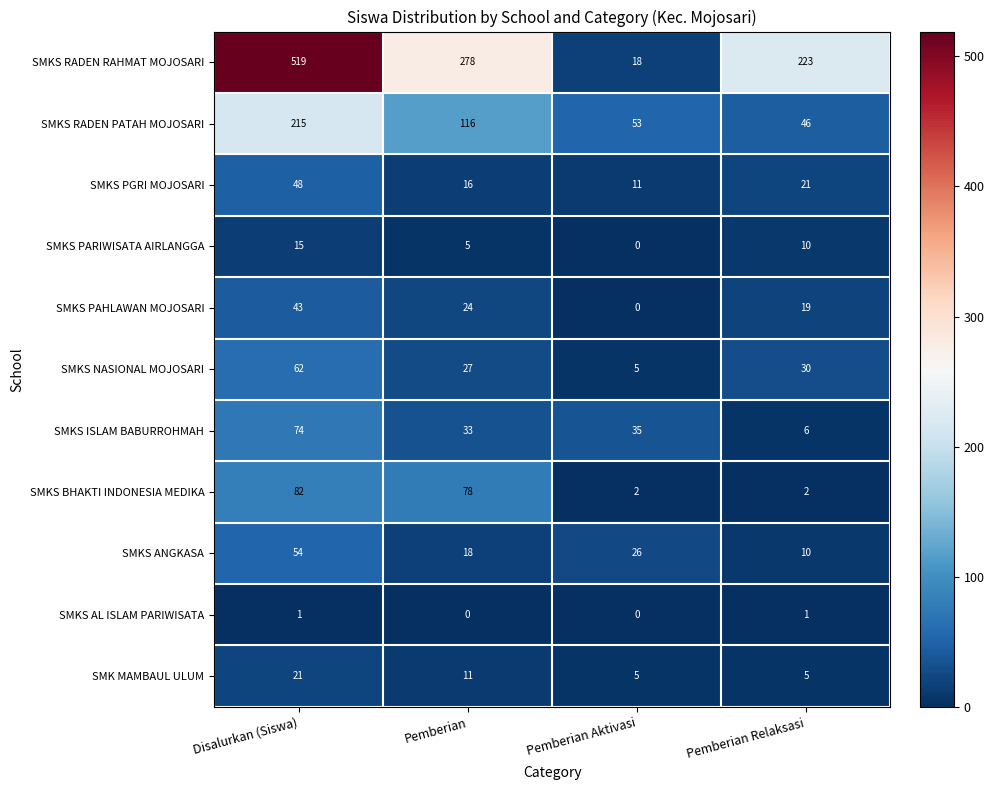

List the labels in order of SMKS PARIWISATA AIRLANGGA value, largest first.

Disalurkan (Siswa), Pemberian Relaksasi, Pemberian, Pemberian Aktivasi